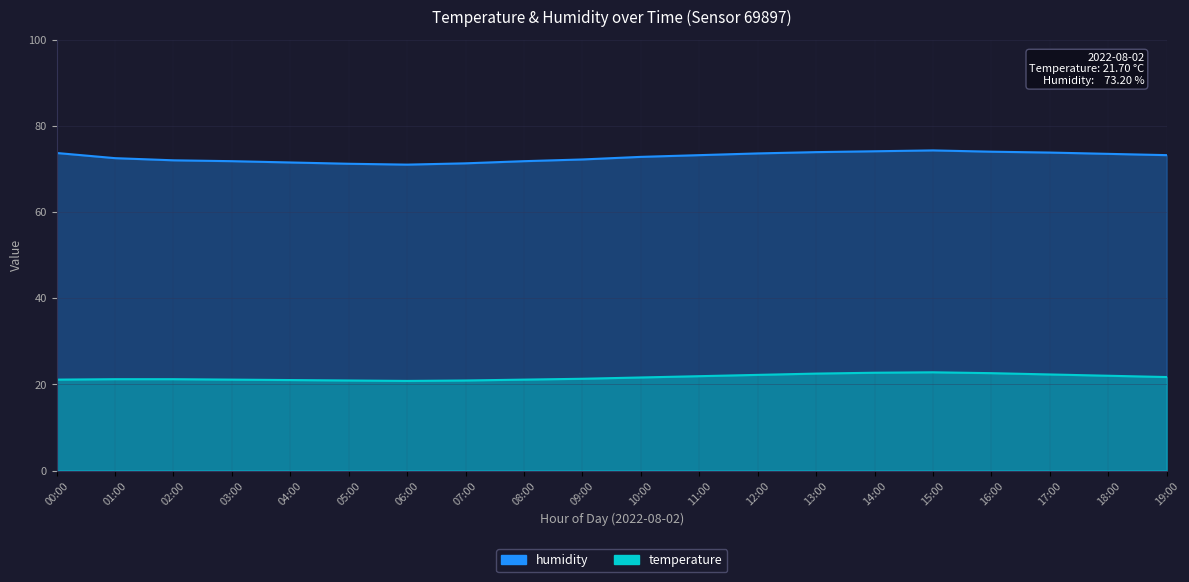

At which category is the sum across all series the highest?

15:00